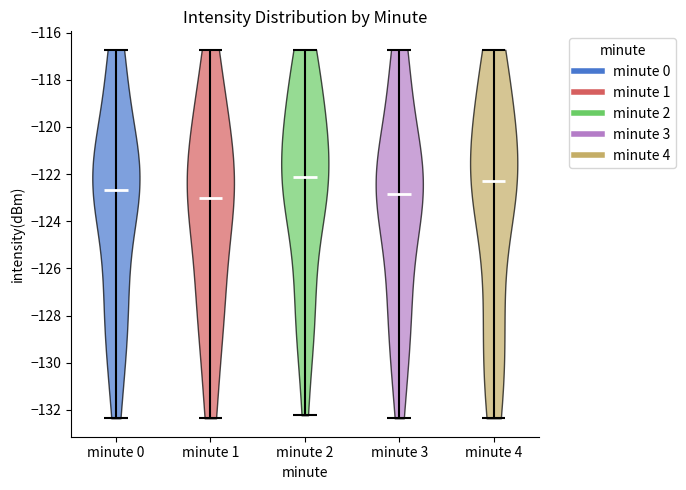

What is the highest point the violin for minute 0 reaches on the y-axis? The values are not printed on the chart, so give them approximately, as read against the axis.

-116.8